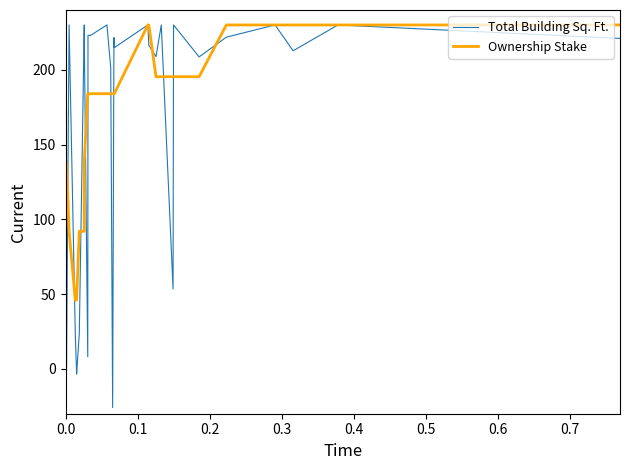

How many times do Ownership Stake and Total Building Sq. Ft. cross each other?

12